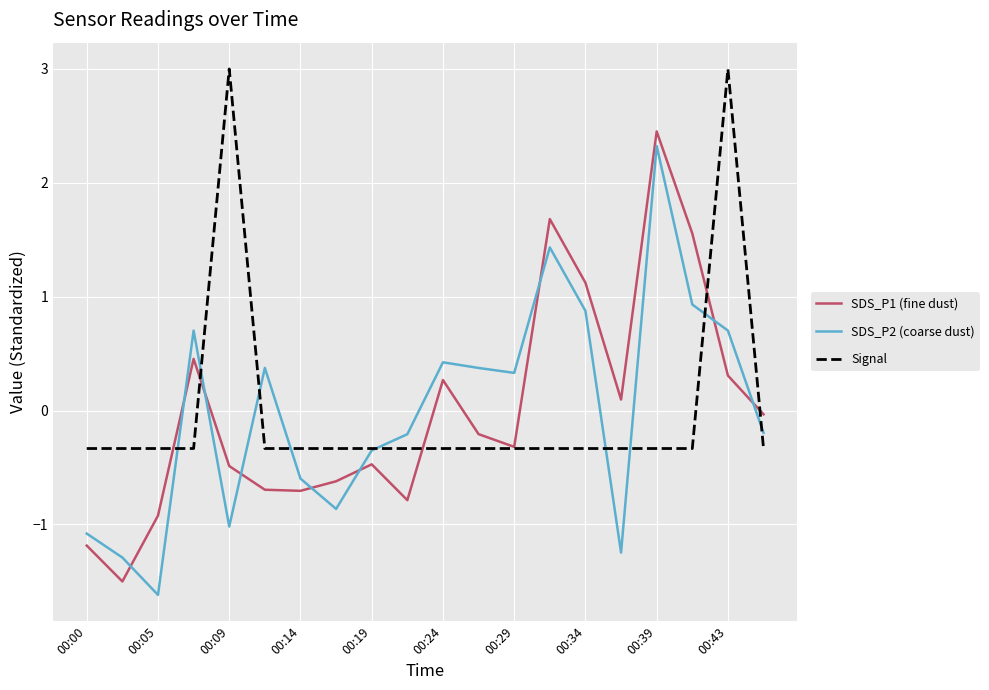

True or false: SDS_P2 (coarse dust) and Signal cross at least once.

True